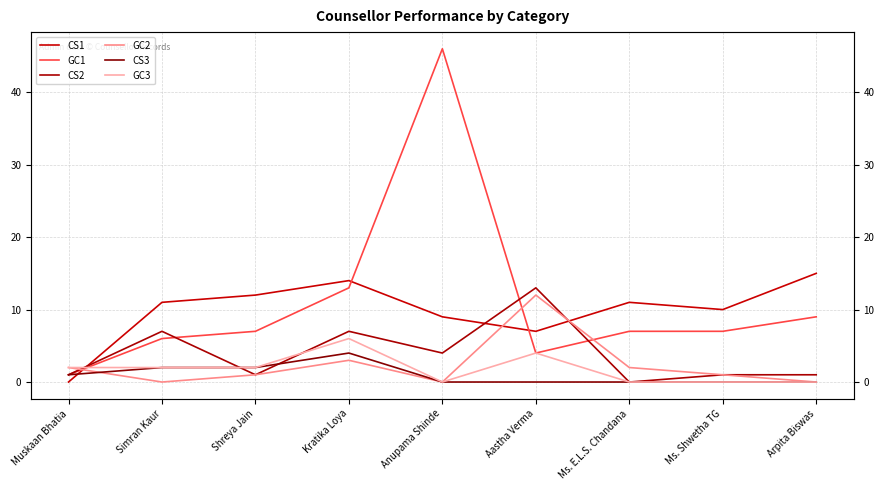

At which category does GC1 reach its first local peak?

Anupama Shinde